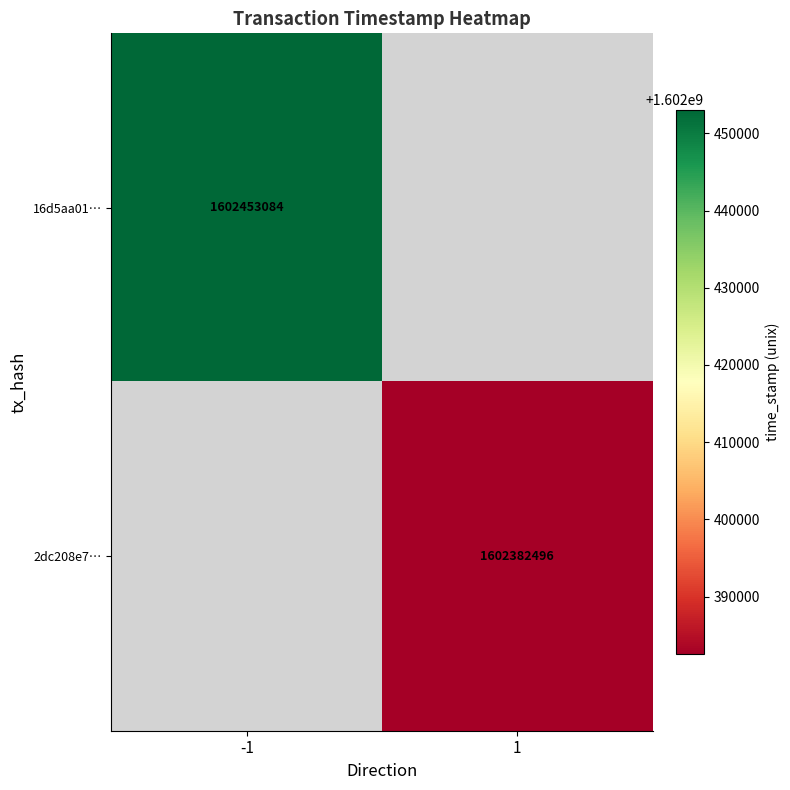

The value of 2dc208e7… at 1 is 1602382496. True or false?

True